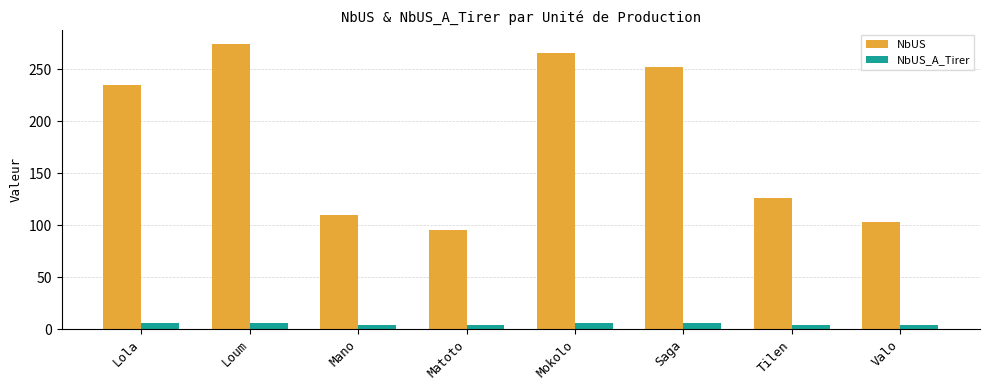

How many bars are there in total?

16